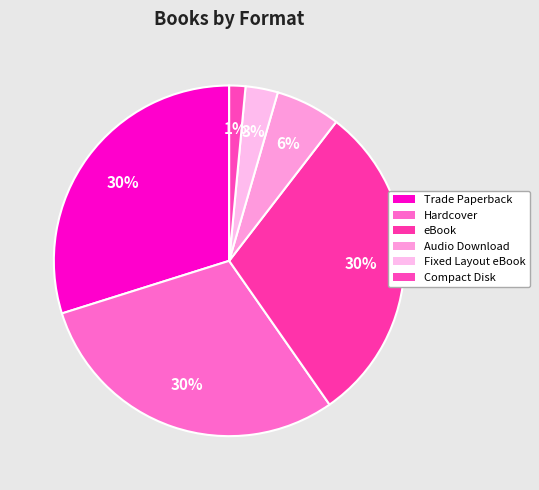

Count the number of slices in the pie.

6